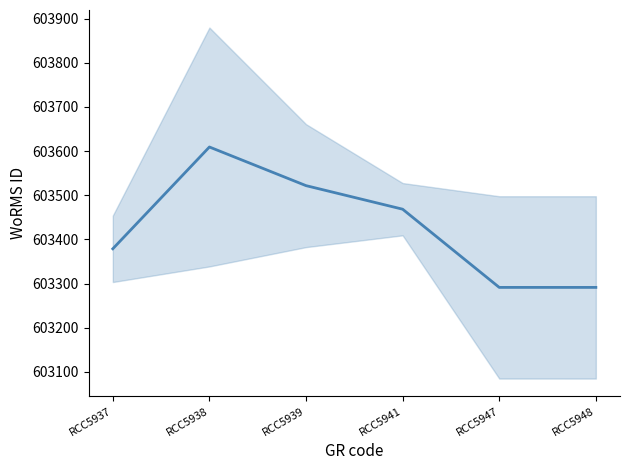

Where is the first local maximum?

RCC5938